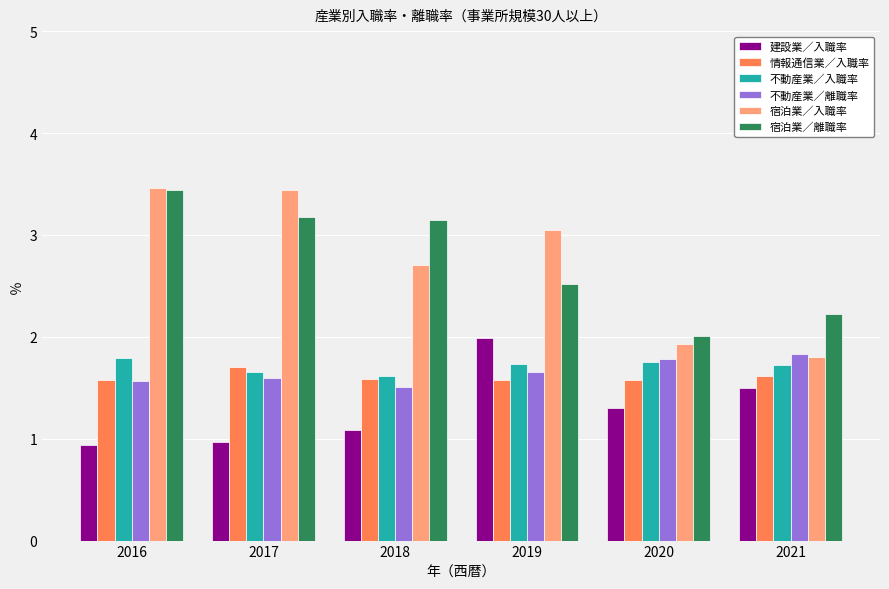

True or false: 宿泊業／入職率 has a value of 4.7 at 2018.

False